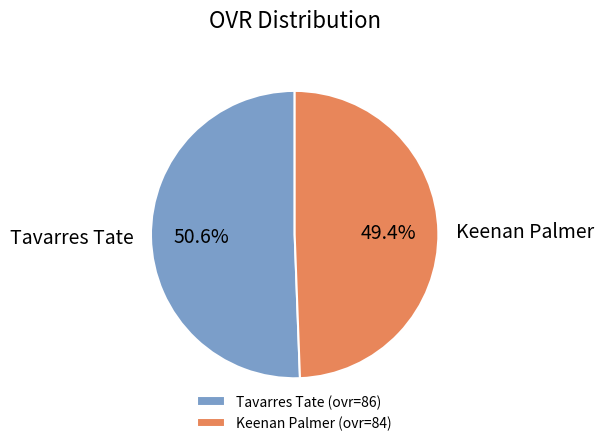

Is there any slice that represents more than half of the pie?

Yes